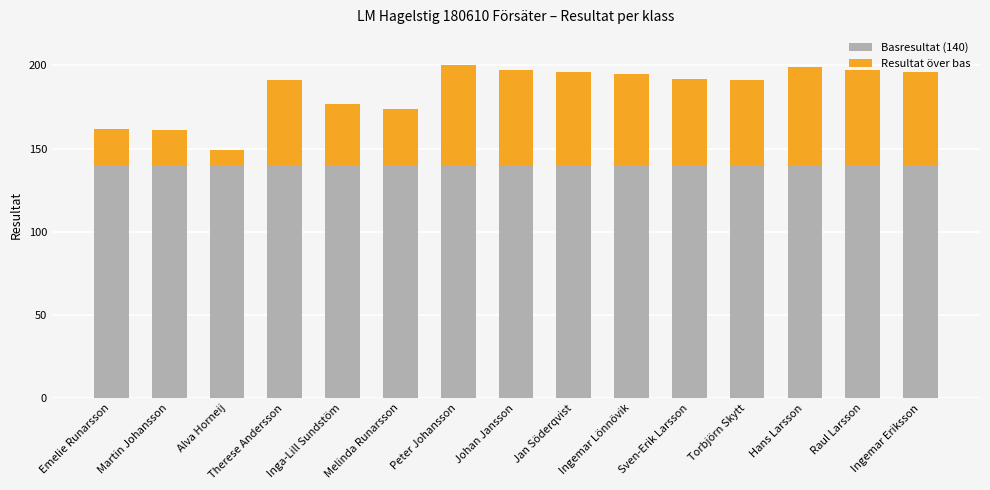

Is it true that Basresultat (140) equals 70 at Emelie Runarsson?

False